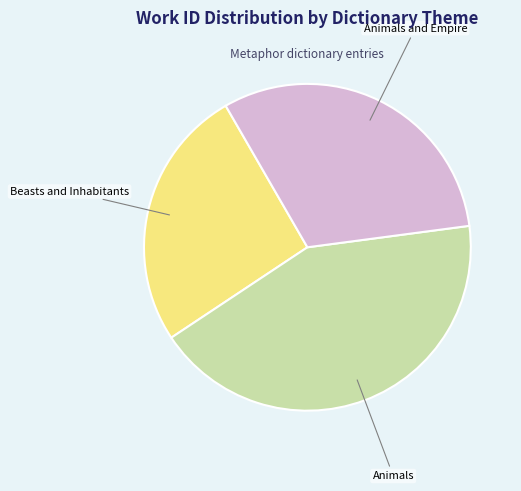

Is there any slice that represents more than half of the pie?

No